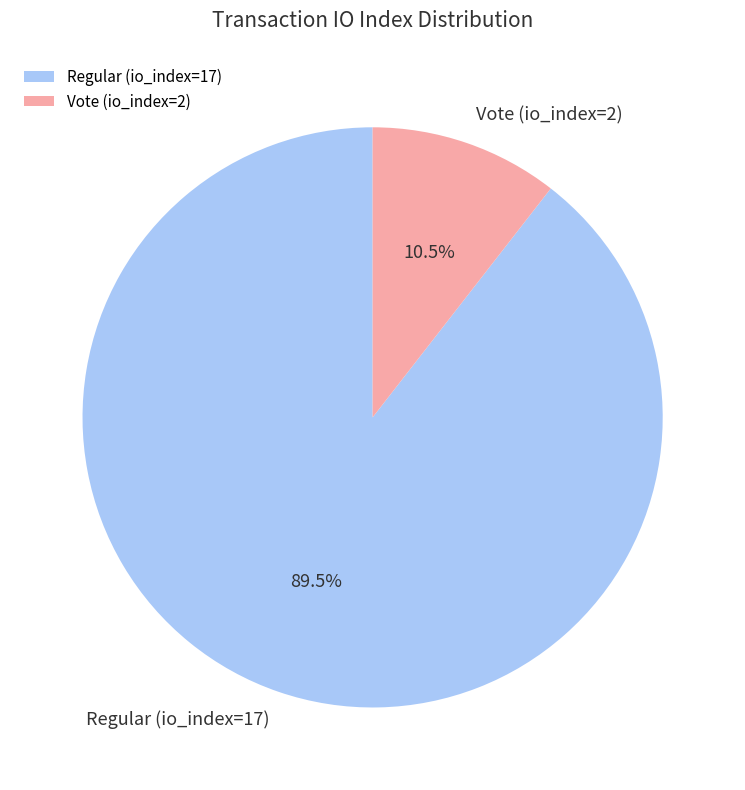

To the nearest percent, what is the average slice percentage?

50%